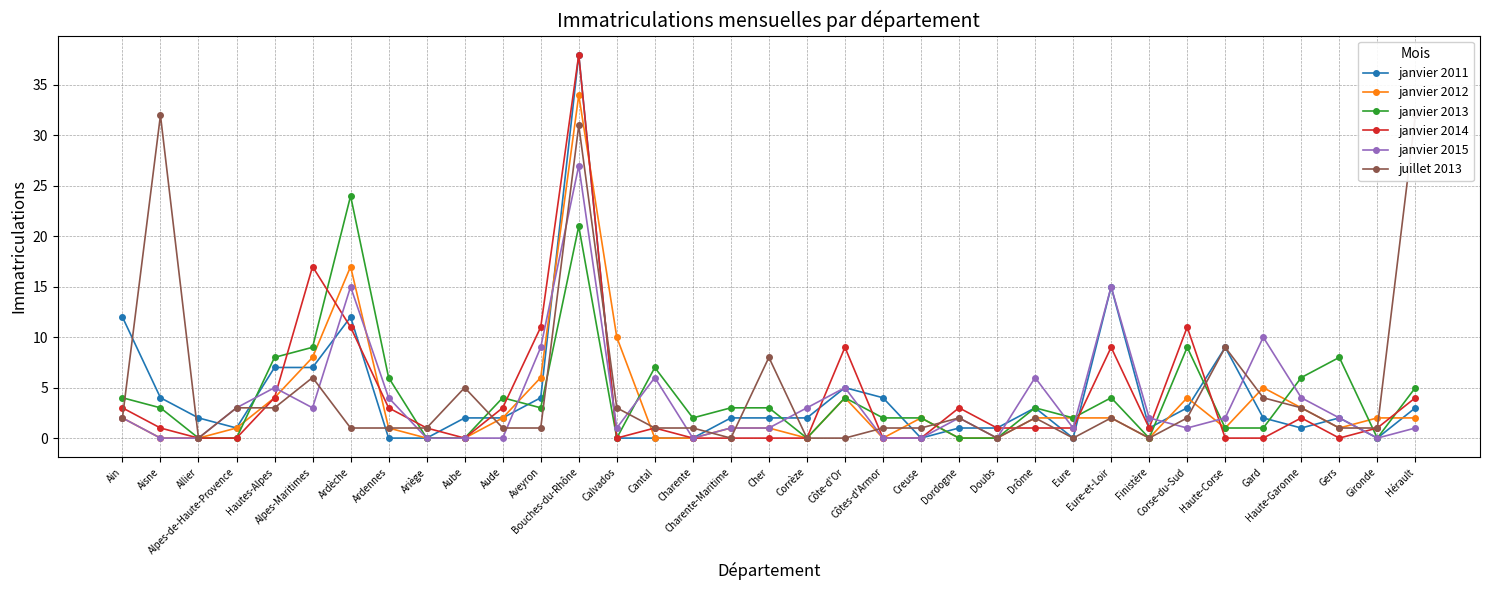

True or false: janvier 2011 has a value of 2 at Drôme.

False